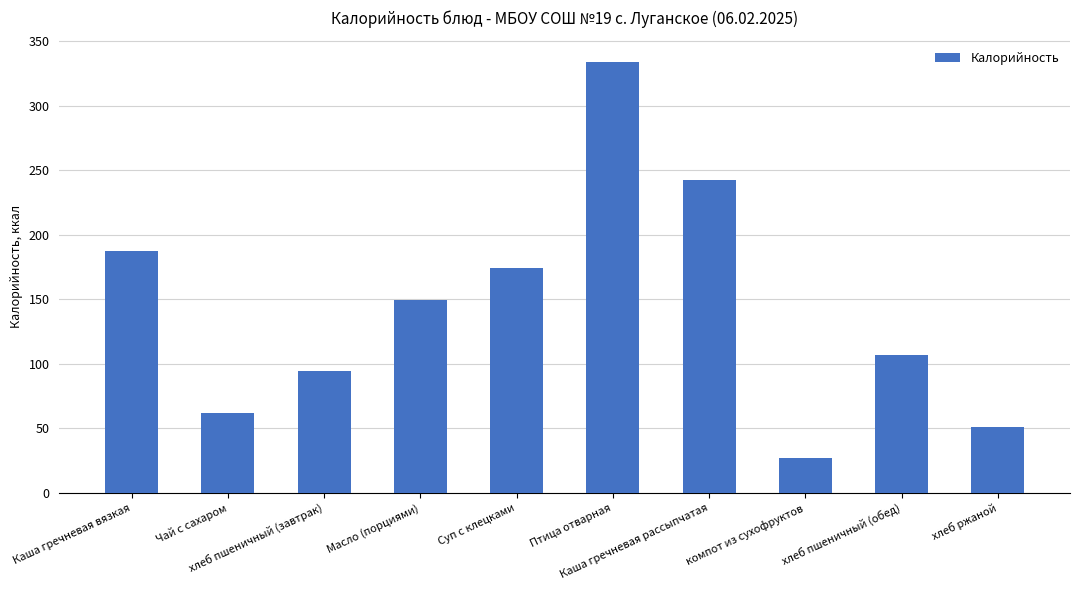

What is the label of the 8th bar from the left?

компот из сухофруктов